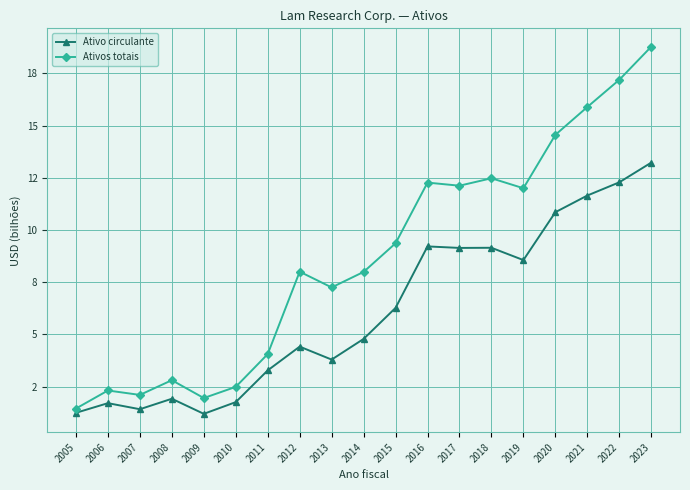

Reading left to right, transcribe all the data shown in this chart.

Ativo circulante: 2005=1.2	2006=1.7	2007=1.4	2008=1.9	2009=1.2	2010=1.8	2011=3.3	2012=4.4	2013=3.8	2014=4.8	2015=6.3	2016=9.2	2017=9.1	2018=9.1	2019=8.6	2020=10.9	2021=11.7	2022=12.3	2023=13.2
Ativos totais: 2005=1.4	2006=2.3	2007=2.1	2008=2.8	2009=2.0	2010=2.5	2011=4.1	2012=8.0	2013=7.3	2014=8.0	2015=9.4	2016=12.3	2017=12.1	2018=12.5	2019=12.0	2020=14.6	2021=15.9	2022=17.2	2023=18.8